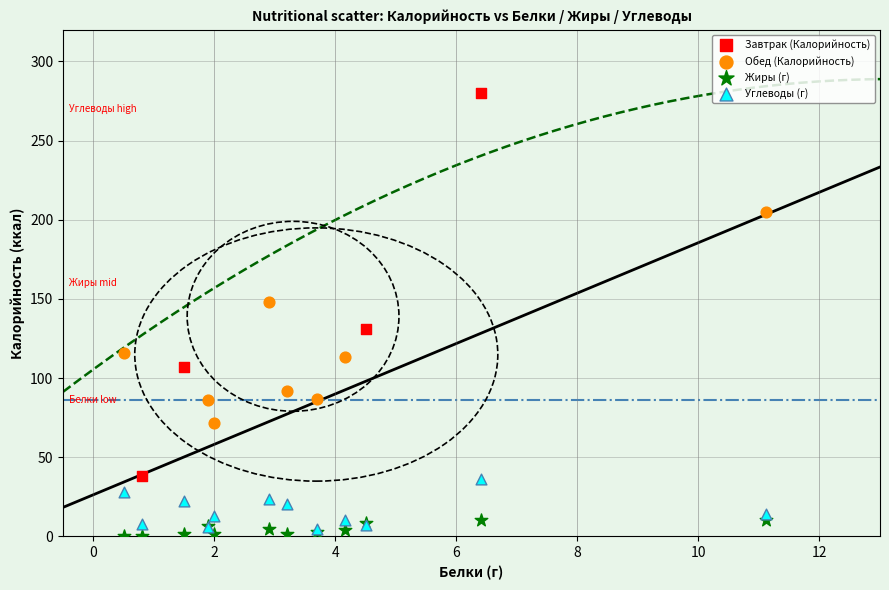

Which series contains the highest Y value?

Завтрак (Калорийность)